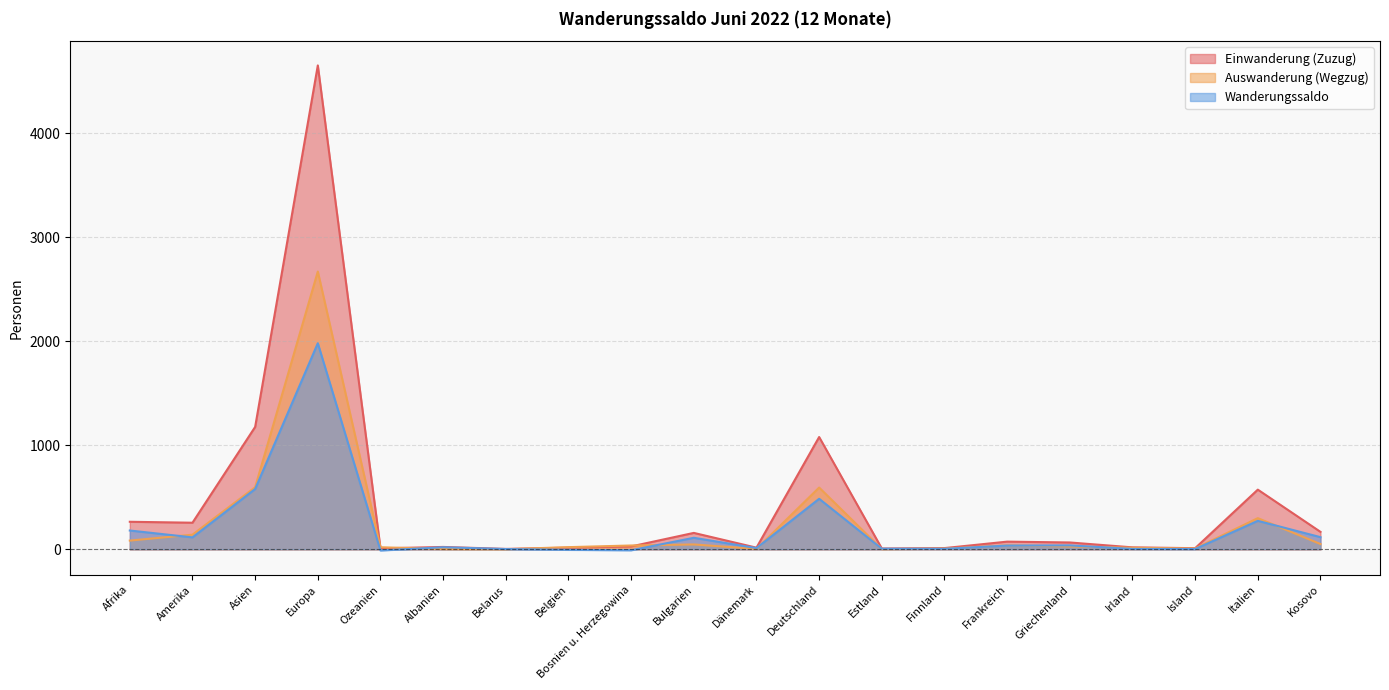

What is the difference between the second highest and second lowest values in the Wanderungssaldo series?

589